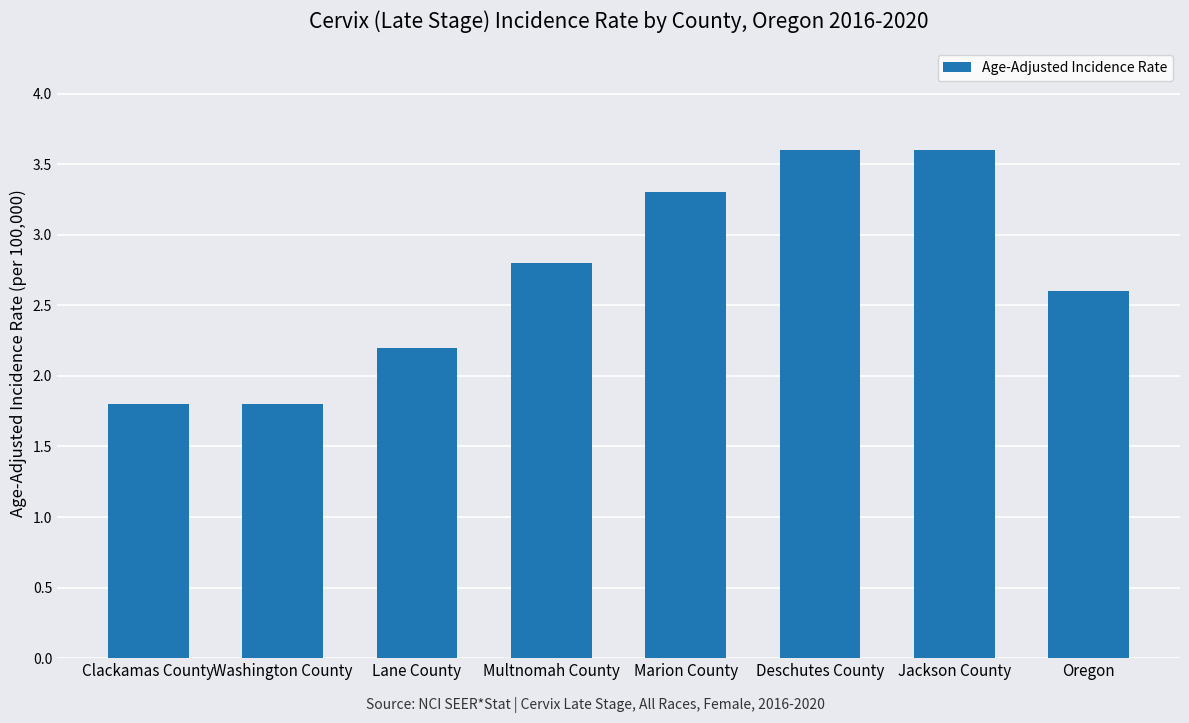

What is the sum of the values at Clackamas County and Oregon?

4.4